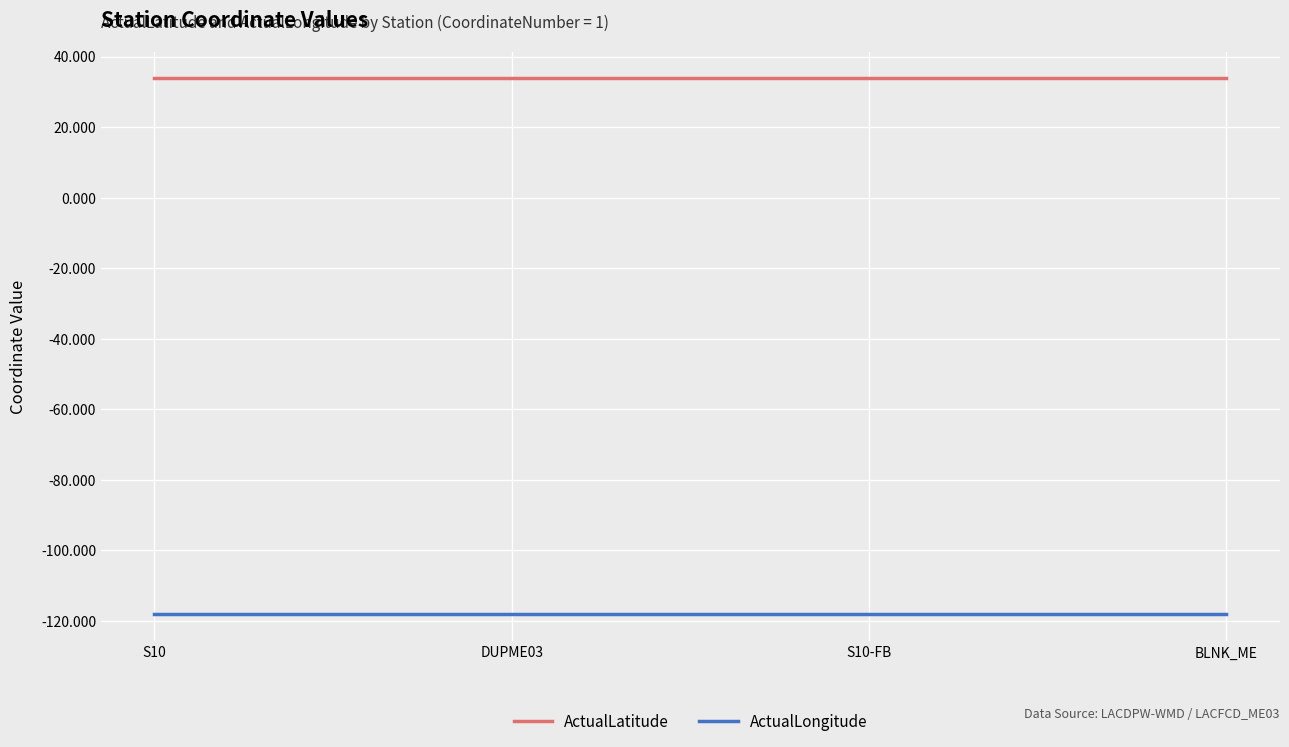

True or false: ActualLongitude has more than 2 points higher than both neighbors.

False